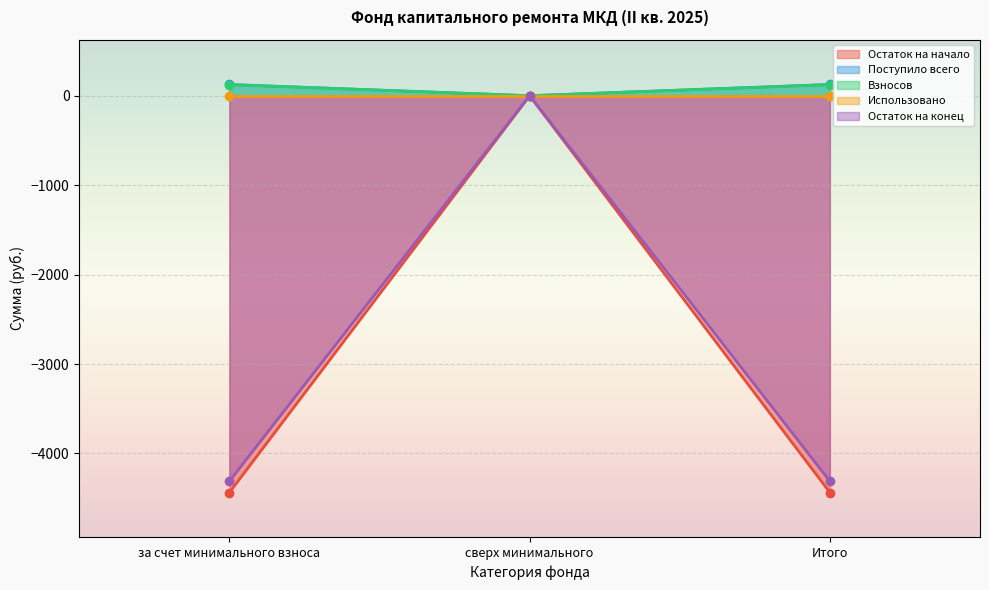

How many values in the Остаток на начало series are below -4436?

2